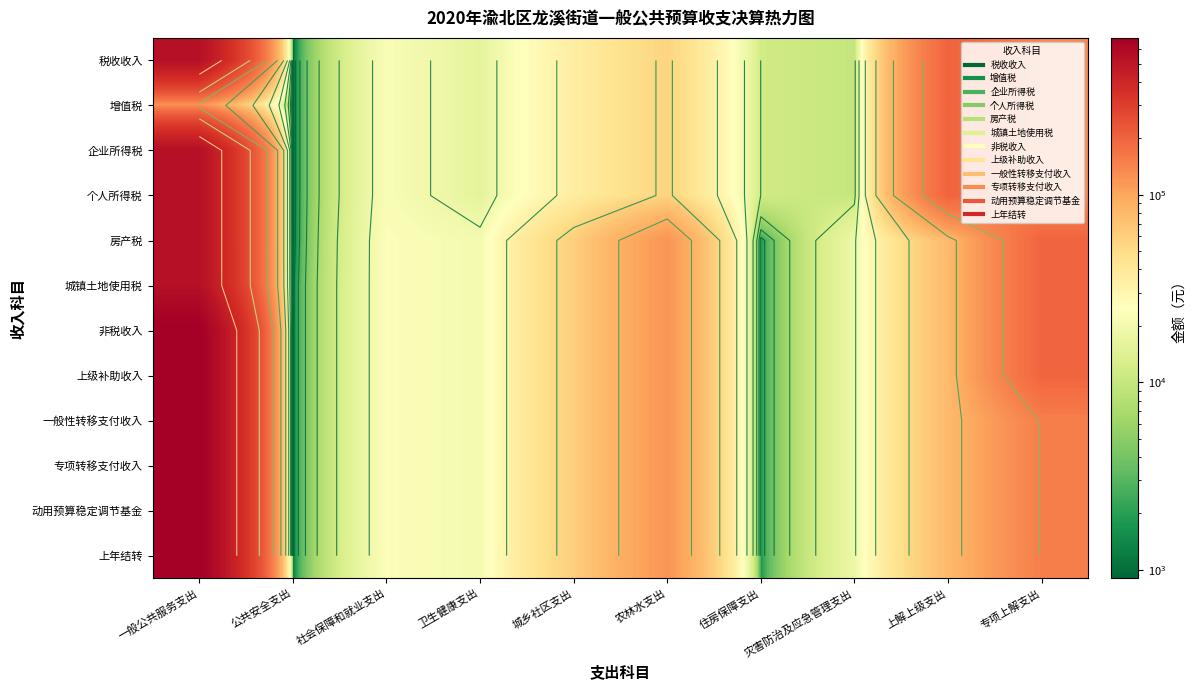

What is the difference between the 企业所得税 values at 社会保障和就业支出 and 农林水支出?

33455